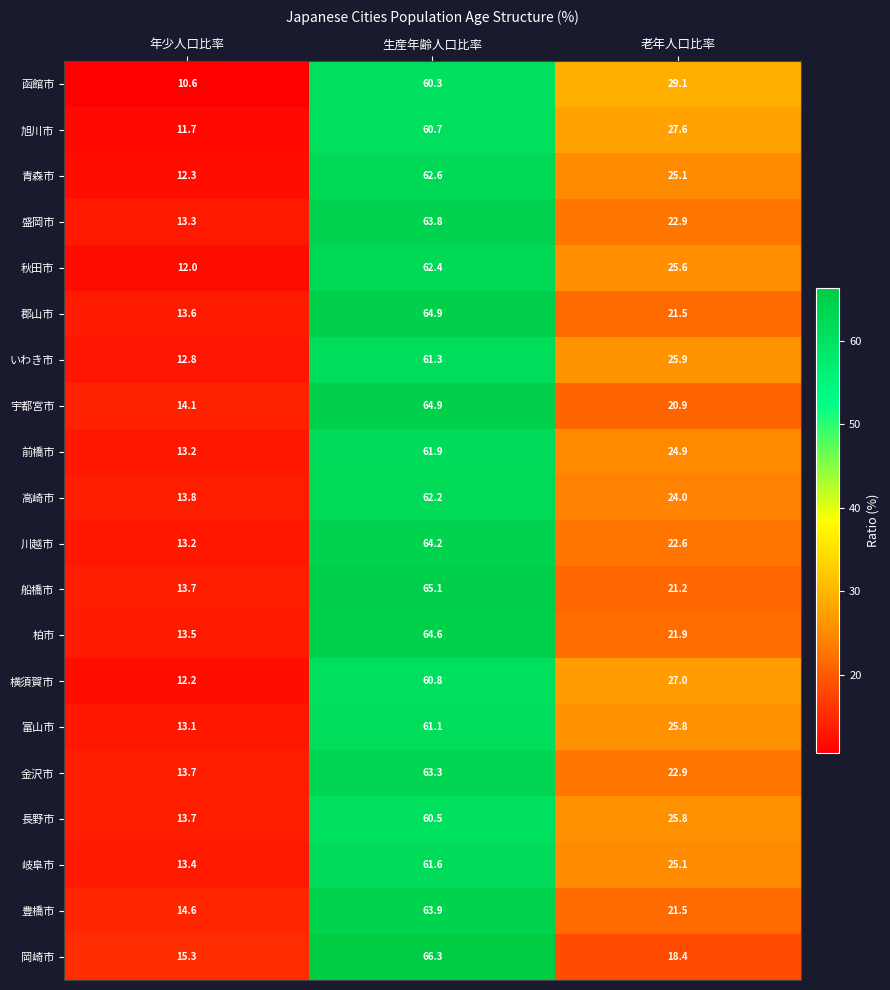

List the labels in order of 秋田市 value, smallest first.

年少人口比率, 老年人口比率, 生産年齢人口比率